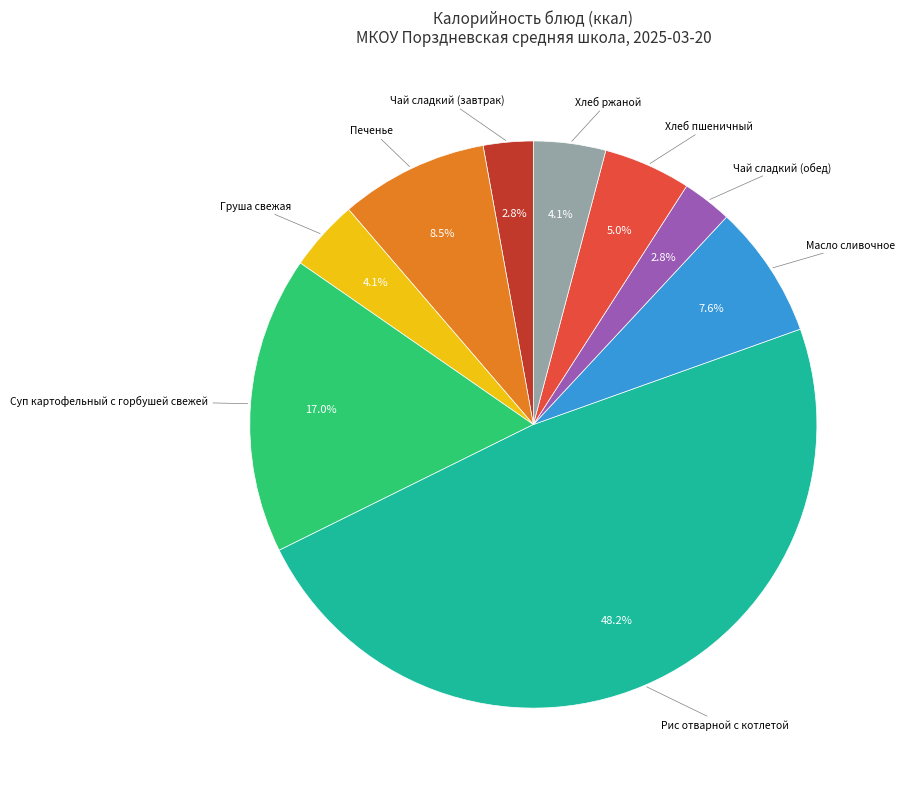

Is there a majority slice in this chart?

No